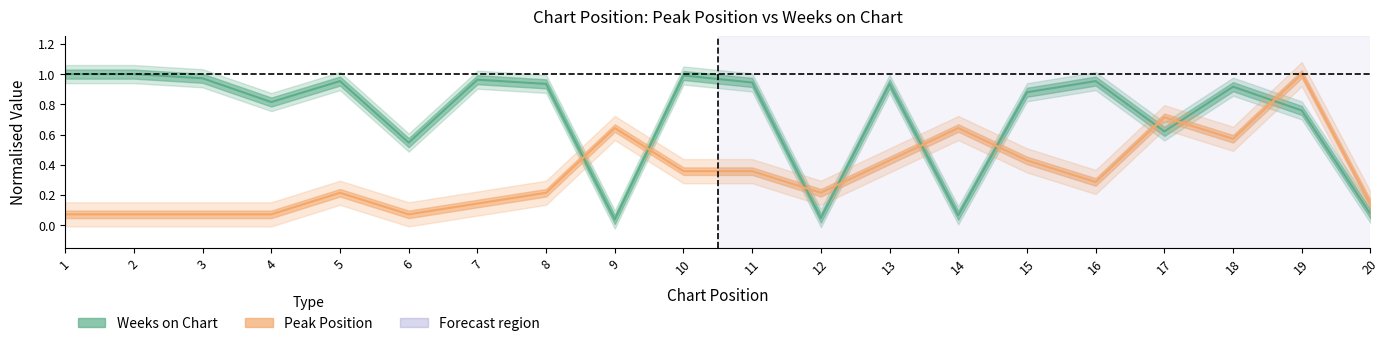

How many categories are shown in the chart?

20